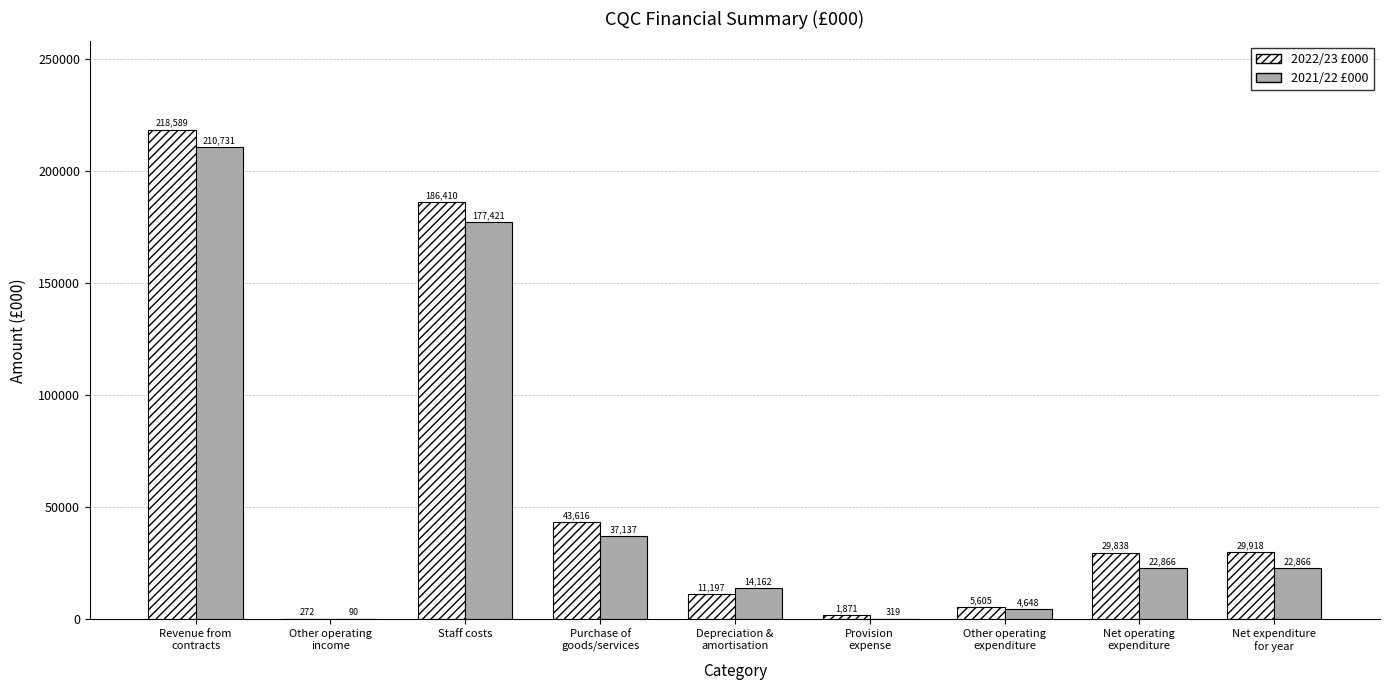

Which series has the largest total across all categories?

2022/23 £000